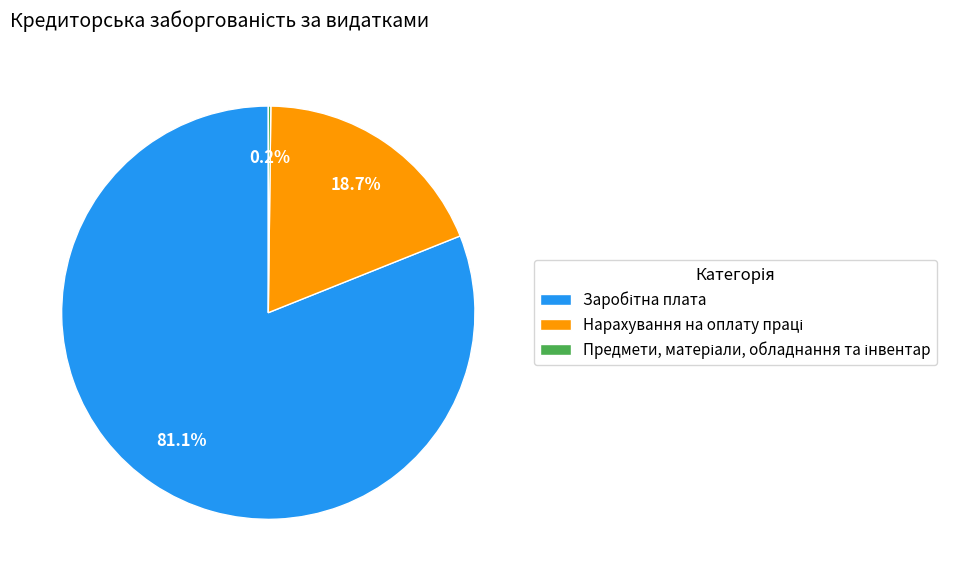

Is there any slice that represents more than half of the pie?

Yes